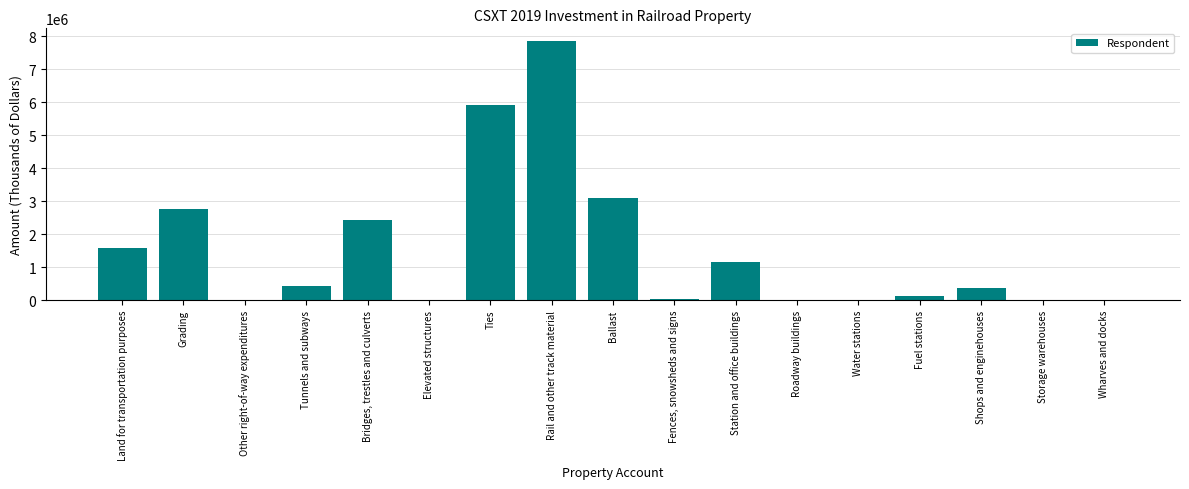

What is the maximum value shown in the chart?

7841415